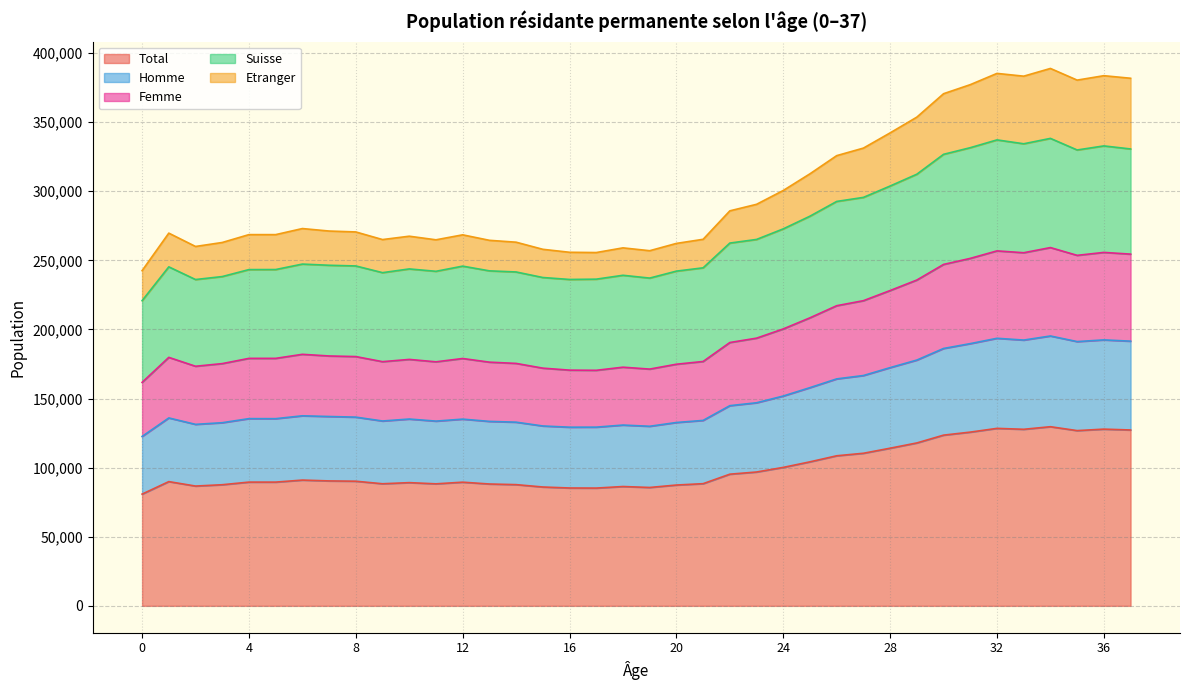

The value of Total at 9 is 115916. True or false?

False